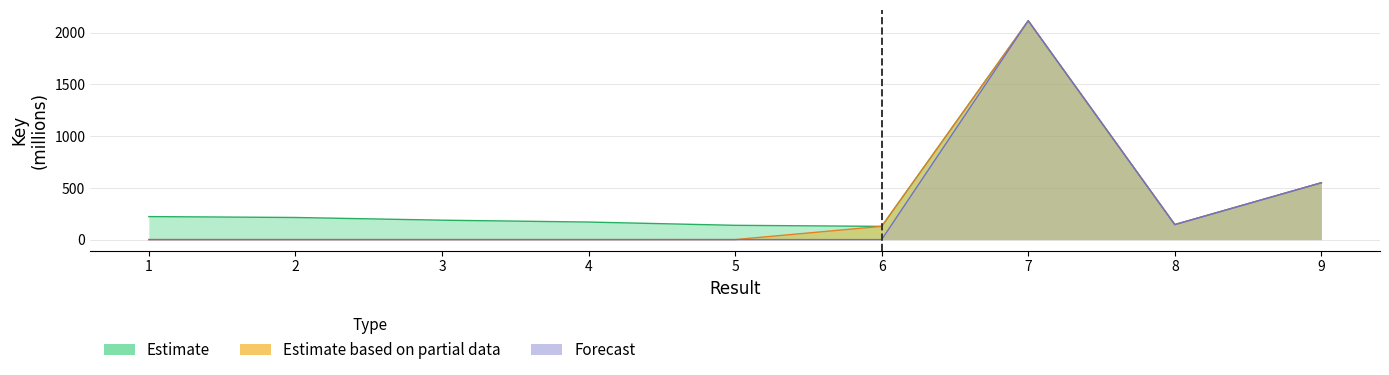

Reading left to right, what are all the values shown in this chart?

Estimate: 1=222.1	2=213.5	3=187.4	4=169.4	5=137.8	6=127.8	7=2113.9	8=144.9	9=548.9
Estimate based on partial data: 1=0.0	2=0.0	3=0.0	4=0.0	5=0.0	6=127.8	7=2113.9	8=144.9	9=548.9
Forecast: 1=0.0	2=0.0	3=0.0	4=0.0	5=0.0	6=0.0	7=2113.9	8=144.9	9=548.9